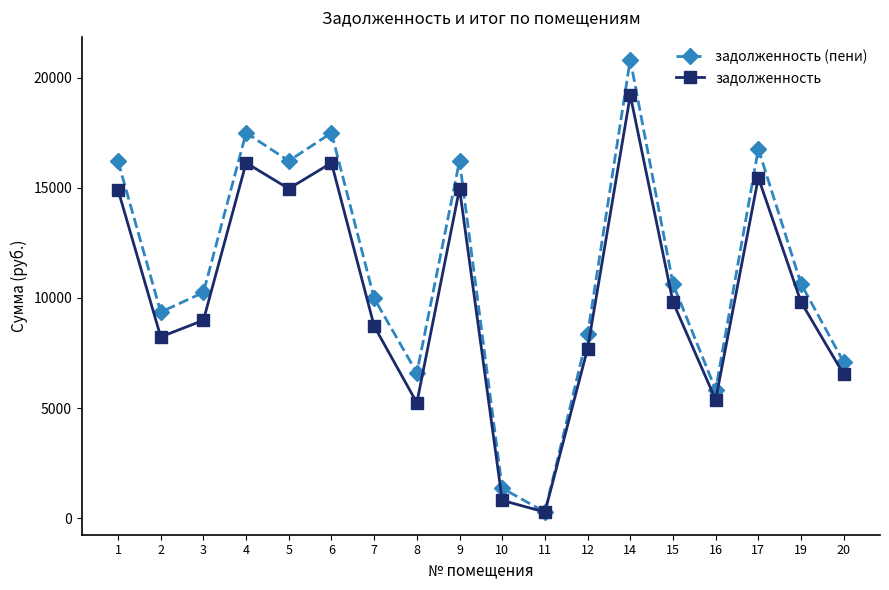

How many interior local valleys does the задолженность series have?

5